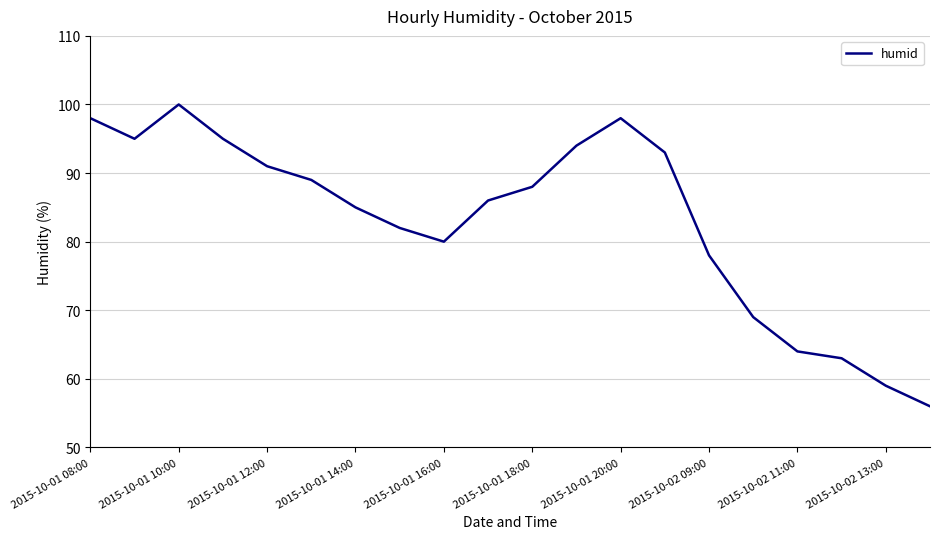

What is the maximum value shown in the chart?

100